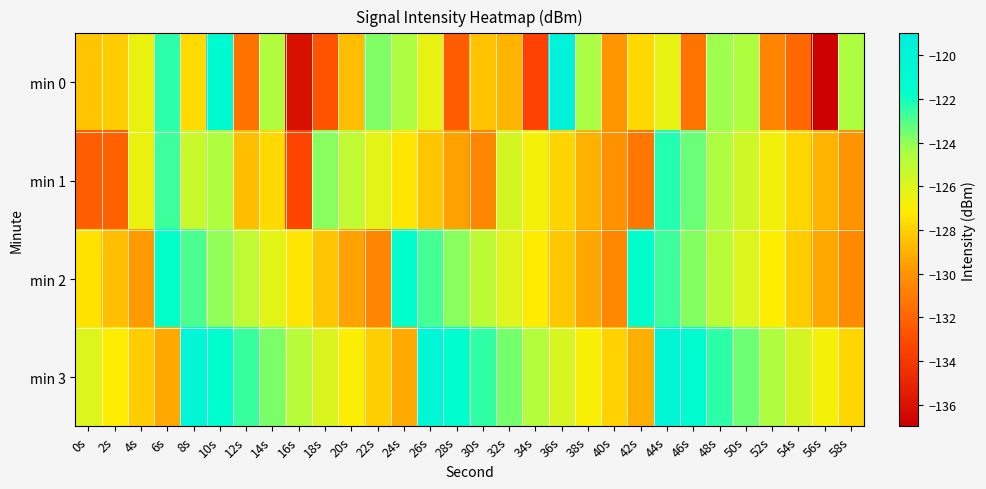

Which series has the largest total across all categories?

min 3